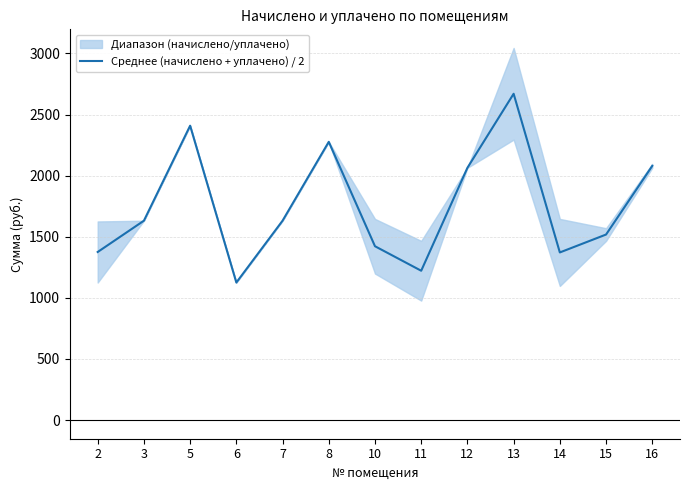

Does the chart display data point markers on the line(s)?

No